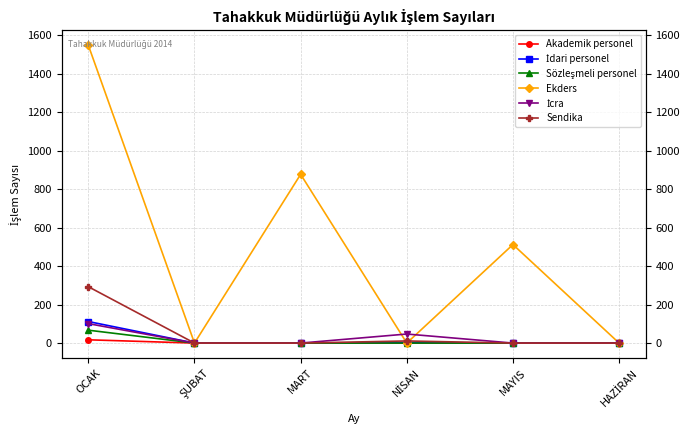

True or false: Sendika and Akademik personel intersect in this chart.

False